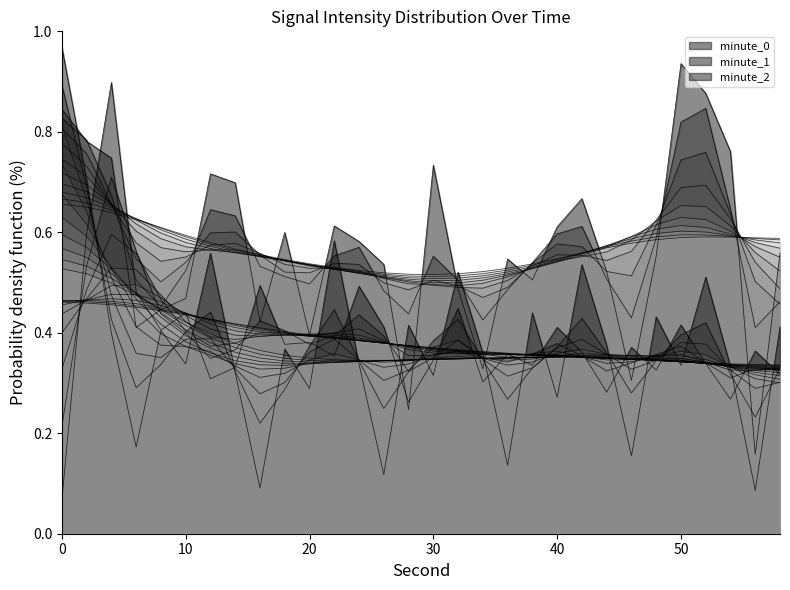

The value of minute_0 at 50 is 1.4. True or false?

False